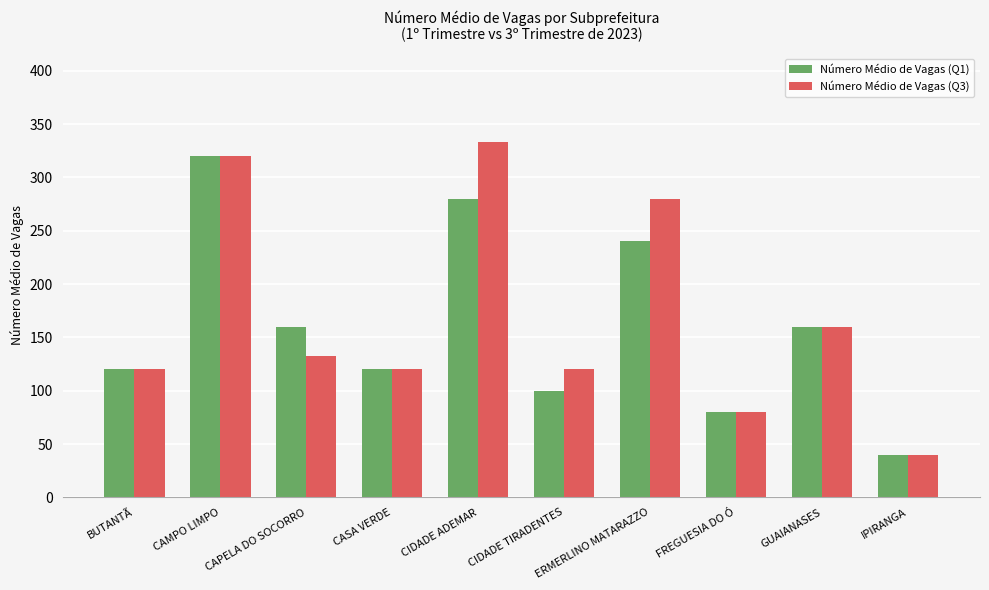

Which series changed the most between BUTANTÃ and CAPELA DO SOCORRO?

Número Médio de Vagas (Q1)